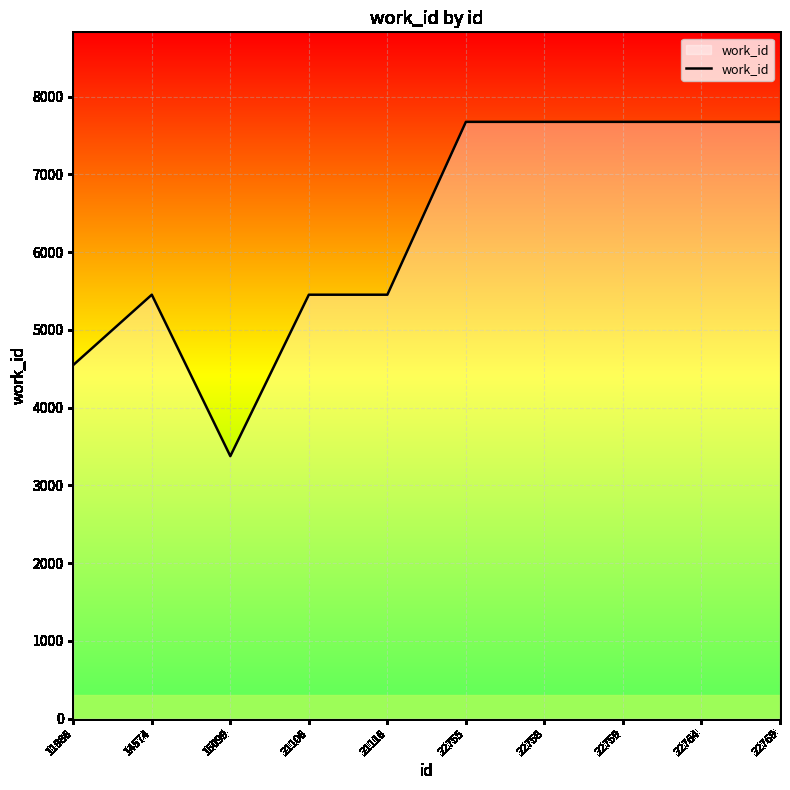

What is the ratio of the value at 14574 to the value at 11986?

1.2